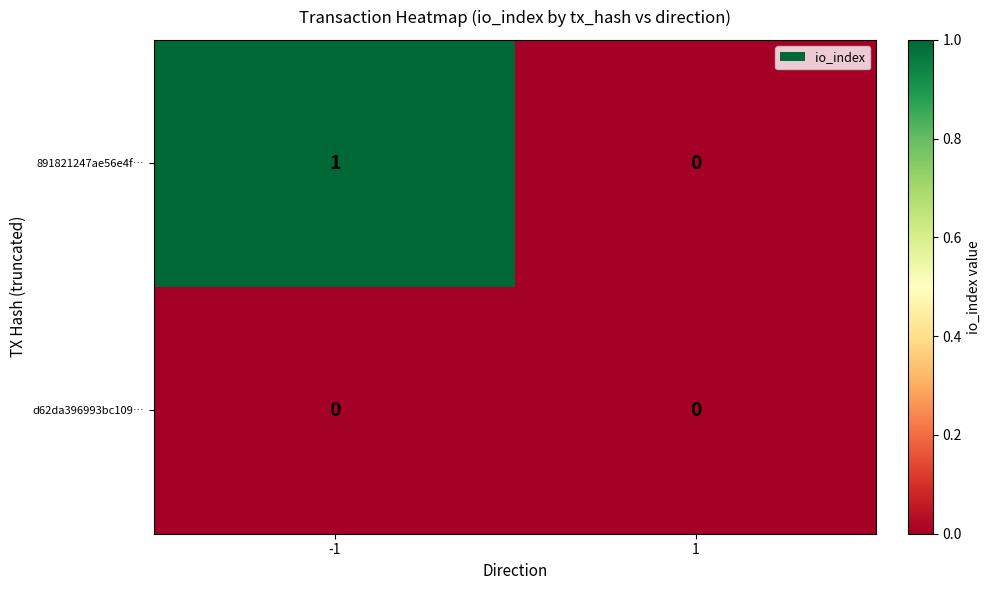

Which series has the widest spread of values?

891821247ae56e4f…